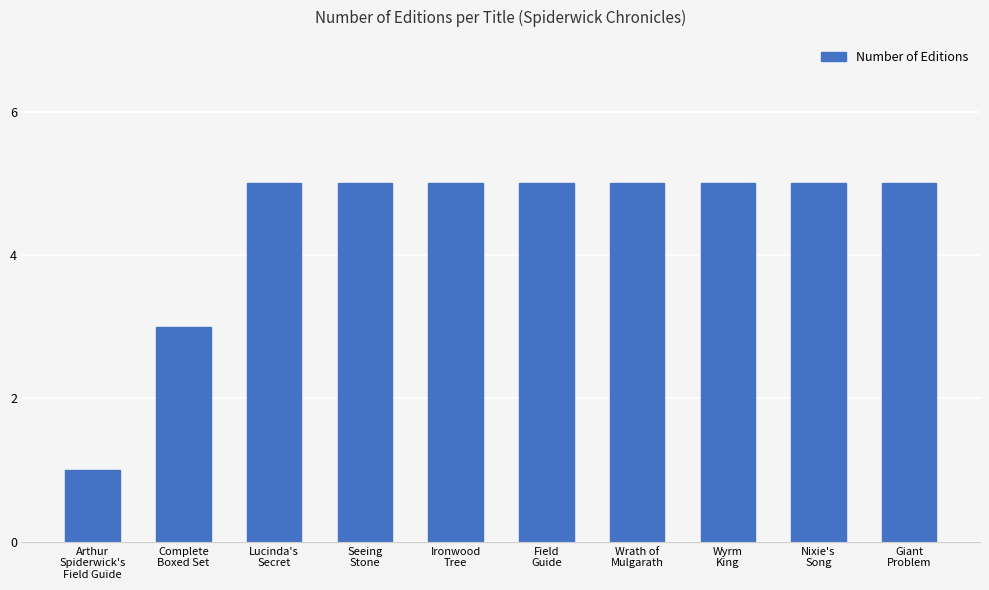

Count the number of categories in the chart.

10